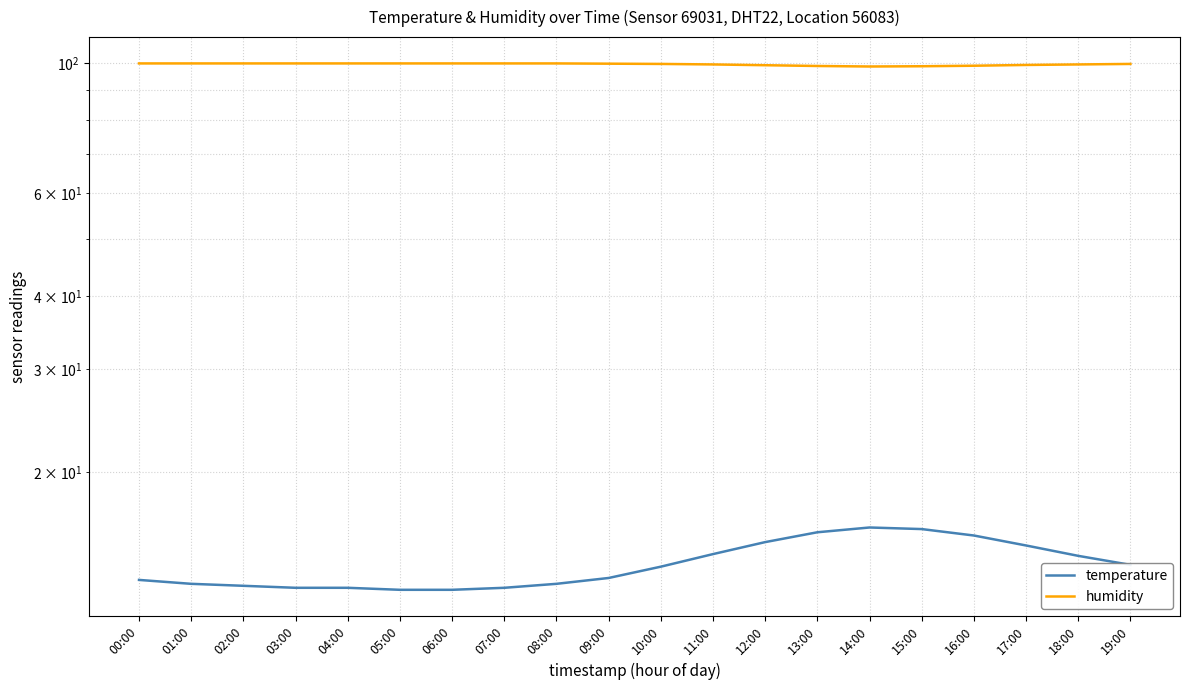

How many data points in temperature are less than 13?

8